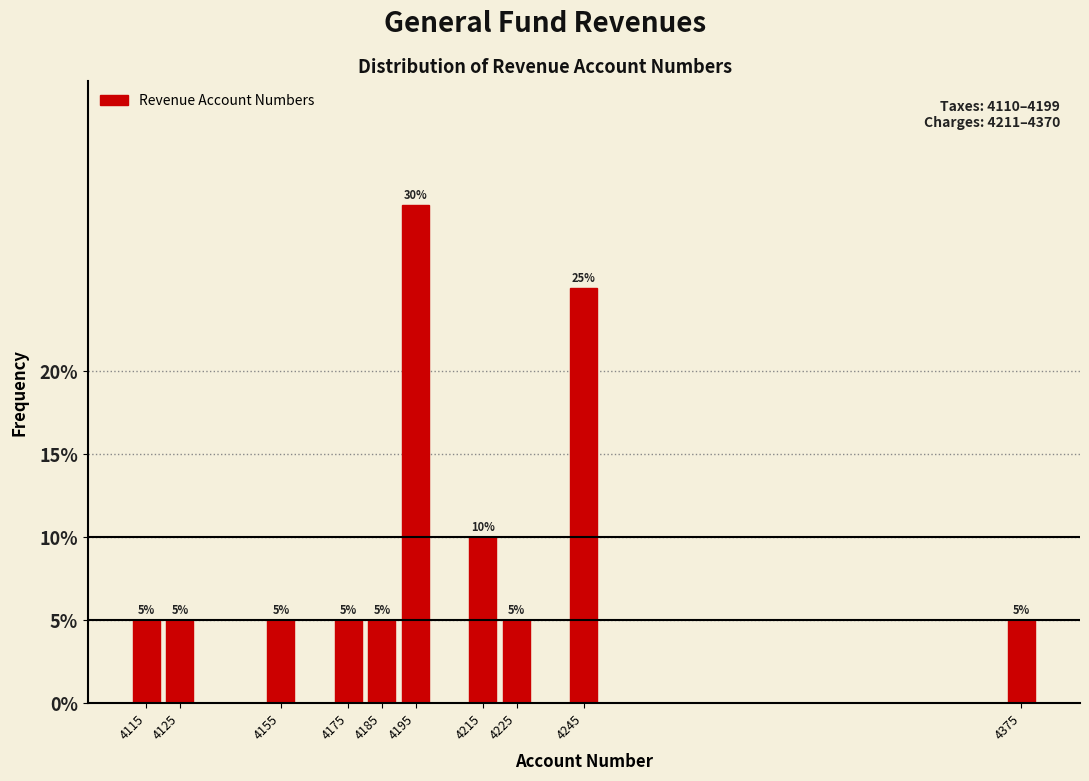

Reading left to right, transcribe all the data shown in this chart.

5	5	5	5	5	30	10	5	25	5